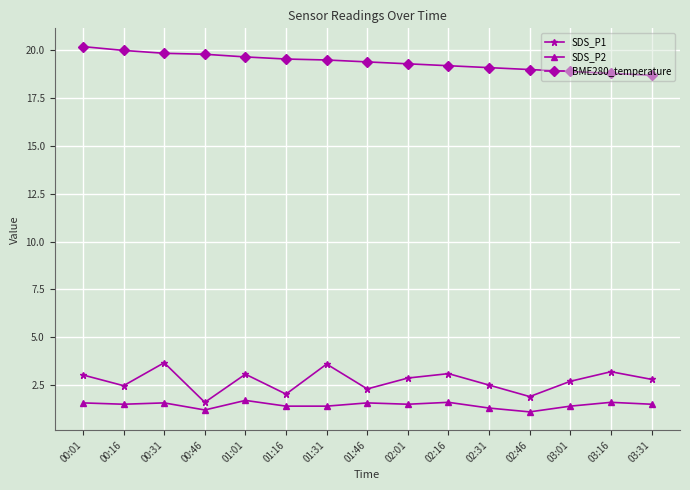

The BME280_temperature series shows 13.0 at 02:31. True or false?

False